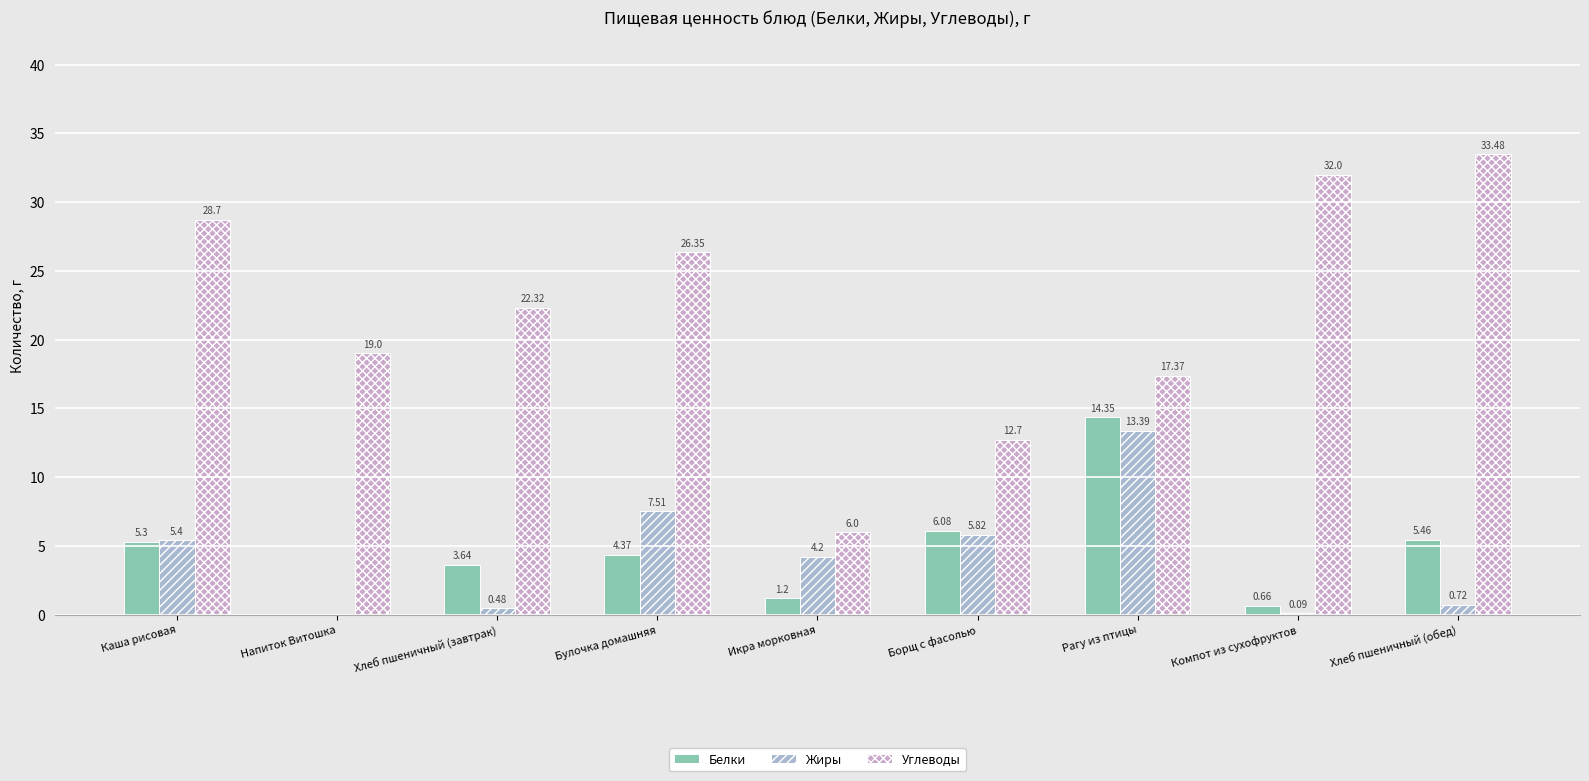

Which label corresponds to the largest value in the chart?

Хлеб пшеничный (обед)